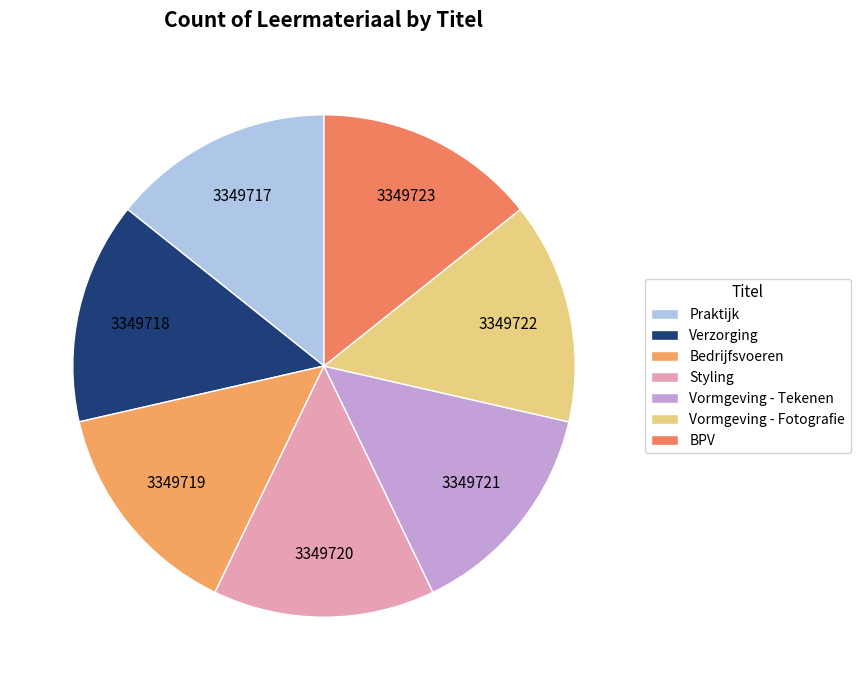

How many slices are in this pie chart?

7